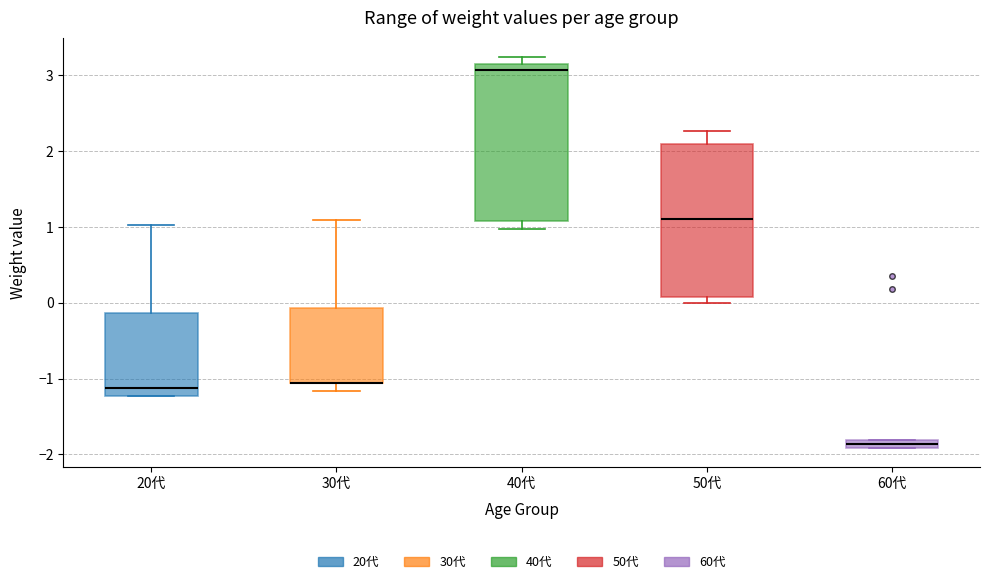

Where is the lower edge of the box for 60代 on the y-axis? The values are not printed on the chart, so give them approximately, as read against the axis.

-1.9